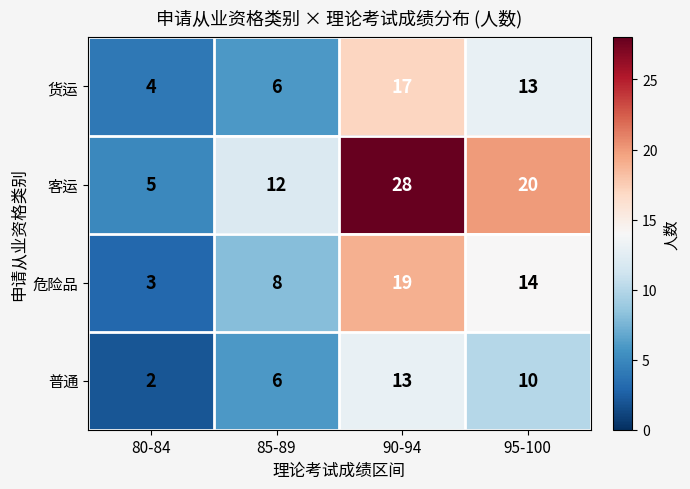

Reading left to right, extract all data points from this chart.

货运: 4	6	17	13
客运: 5	12	28	20
危险品: 3	8	19	14
普通: 2	6	13	10